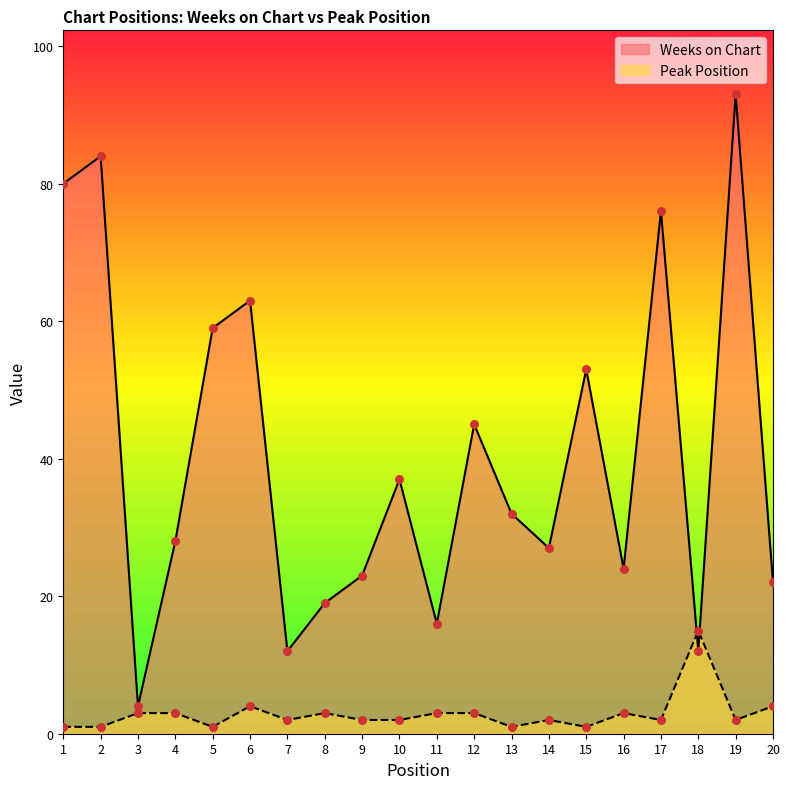

Which series has the largest total across all categories?

Weeks on Chart